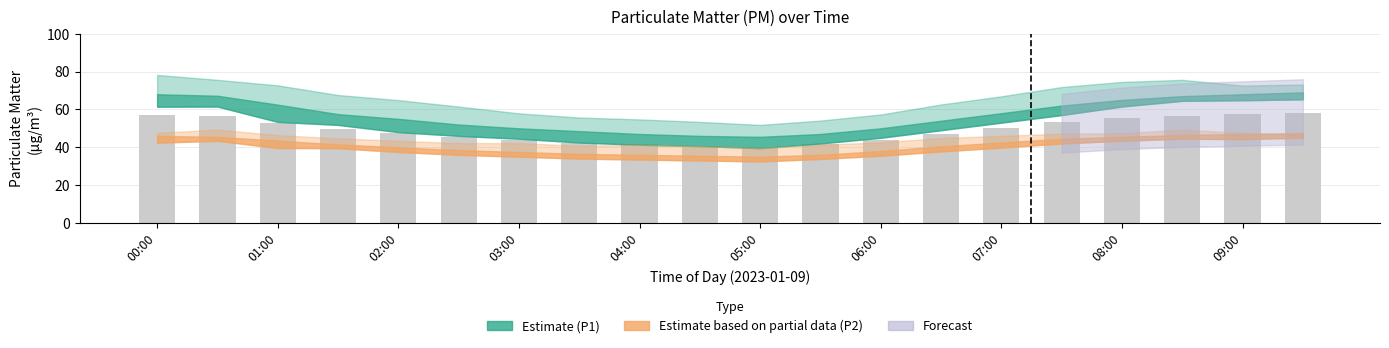

What is the difference between the maximum and minimum values?

18.0